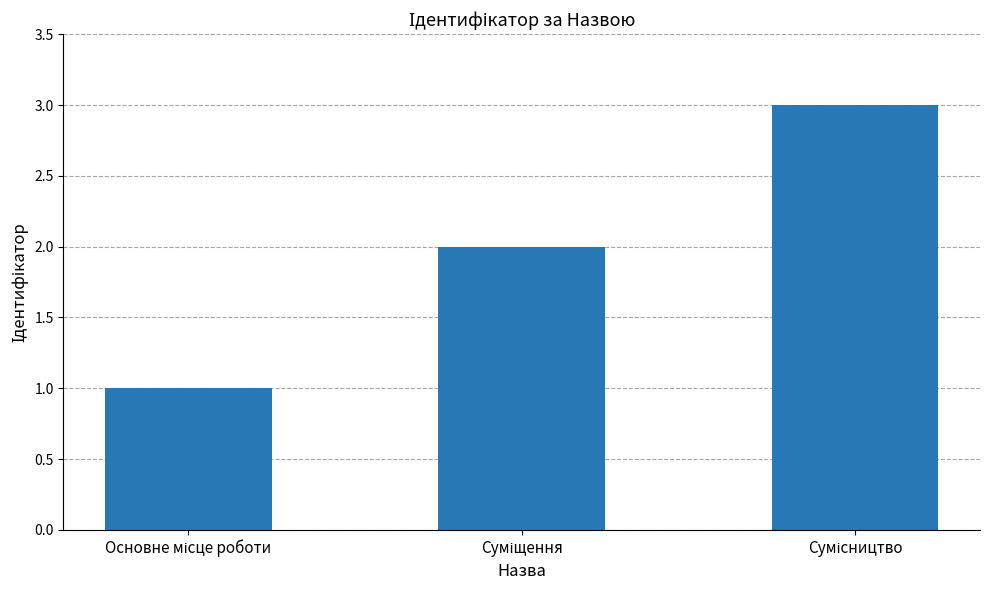

What is the maximum value shown in the chart?

3